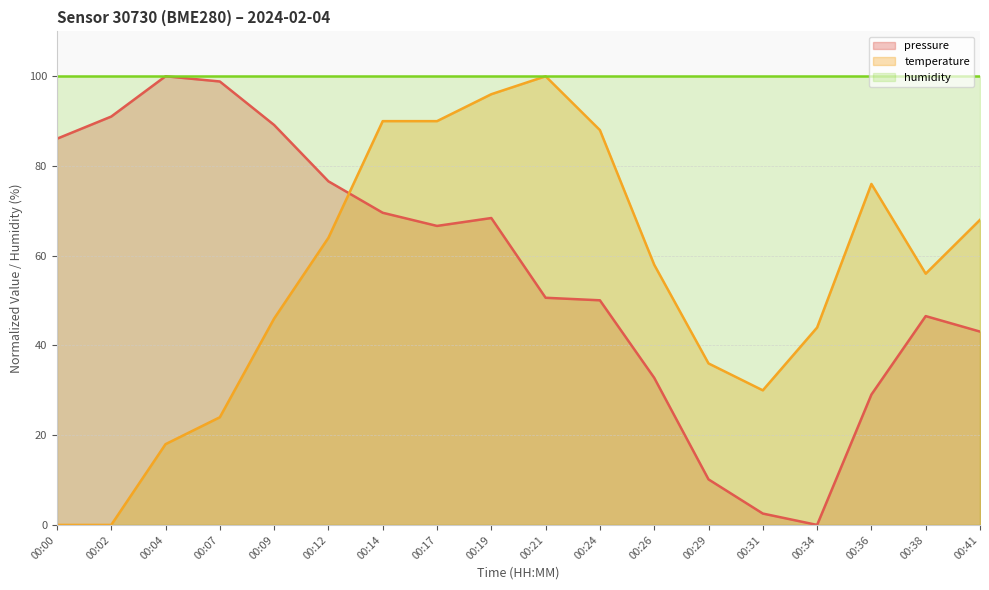

What is the sum of all pressure values?

1011.2